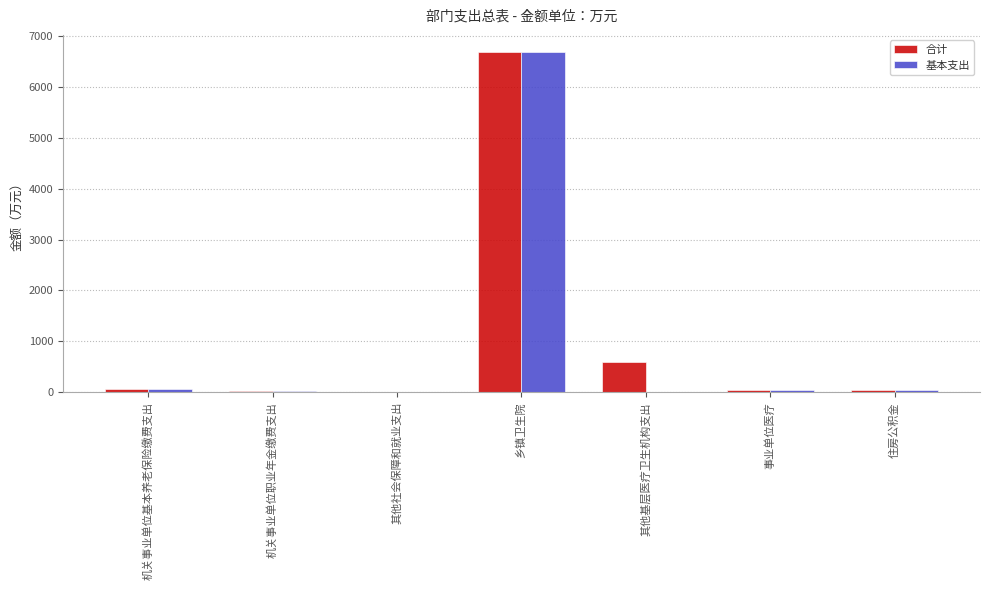

At which category does the chart reach its peak across all series?

乡镇卫生院